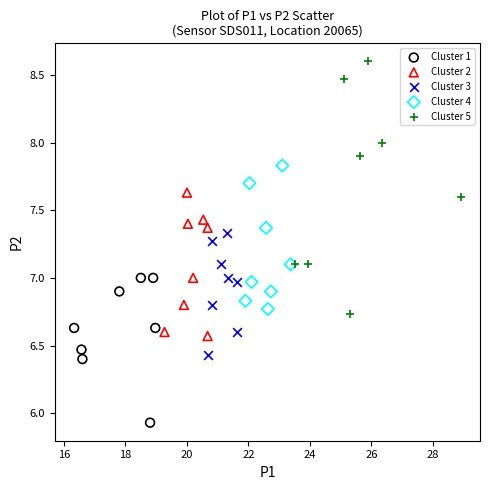

Which series has the largest Y range (max minus min)?

Cluster 5